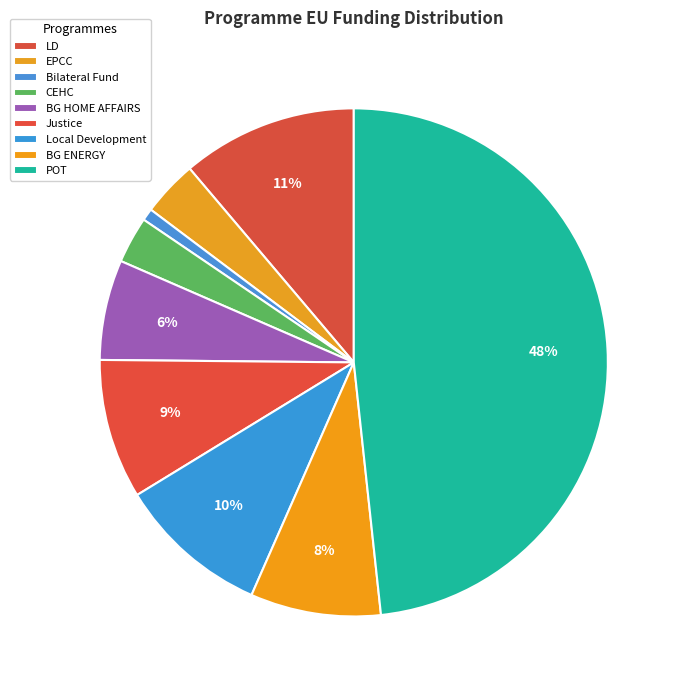

Count the number of slices in the pie.

9